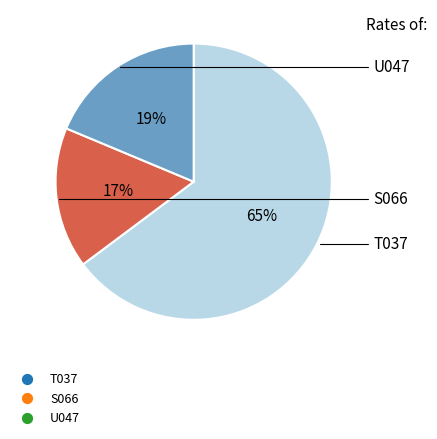

Is the sum of T037 and U047 greater than half?

Yes